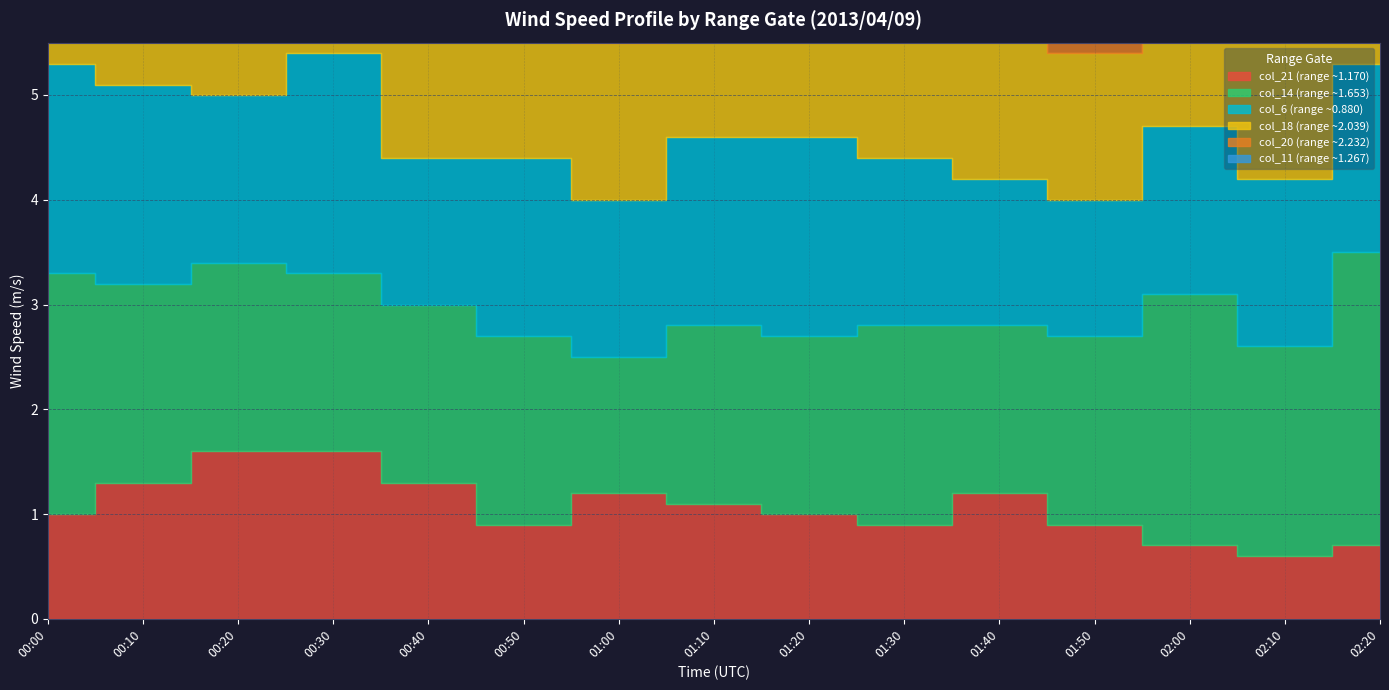

Reading left to right, what are all the values shown in this chart?

col_21 (range ~1.170): 00:00=1.0	00:10=1.3	00:20=1.6	00:30=1.6	00:40=1.3	00:50=0.9	01:00=1.2	01:10=1.1	01:20=1.0	01:30=0.9	01:40=1.2	01:50=0.9	02:00=0.7	02:10=0.6	02:20=0.7
col_14 (range ~1.653): 00:00=2.3	00:10=1.9	00:20=1.8	00:30=1.7	00:40=1.7	00:50=1.8	01:00=1.3	01:10=1.7	01:20=1.7	01:30=1.9	01:40=1.6	01:50=1.8	02:00=2.4	02:10=2.0	02:20=2.8
col_6 (range ~0.880): 00:00=2.0	00:10=1.9	00:20=1.6	00:30=2.1	00:40=1.4	00:50=1.7	01:00=1.5	01:10=1.8	01:20=1.9	01:30=1.6	01:40=1.4	01:50=1.3	02:00=1.6	02:10=1.6	02:20=1.8
col_18 (range ~2.039): 00:00=1.2	00:10=1.5	00:20=1.8	00:30=1.6	00:40=1.5	00:50=1.3	01:00=1.5	01:10=1.7	01:20=1.7	01:30=1.5	01:40=1.7	01:50=1.4	02:00=1.3	02:10=1.5	02:20=1.1
col_20 (range ~2.232): 00:00=1.4	00:10=1.7	00:20=1.8	00:30=1.7	00:40=1.8	00:50=1.4	01:00=1.3	01:10=1.5	01:20=1.5	01:30=1.2	01:40=1.2	01:50=1.4	02:00=0.9	02:10=0.8	02:20=1.0
col_11 (range ~1.267): 00:00=3.2	00:10=2.5	00:20=2.0	00:30=2.3	00:40=2.6	00:50=2.5	01:00=2.1	01:10=1.8	01:20=1.7	01:30=1.8	01:40=1.8	01:50=2.3	02:00=2.1	02:10=1.9	02:20=2.1